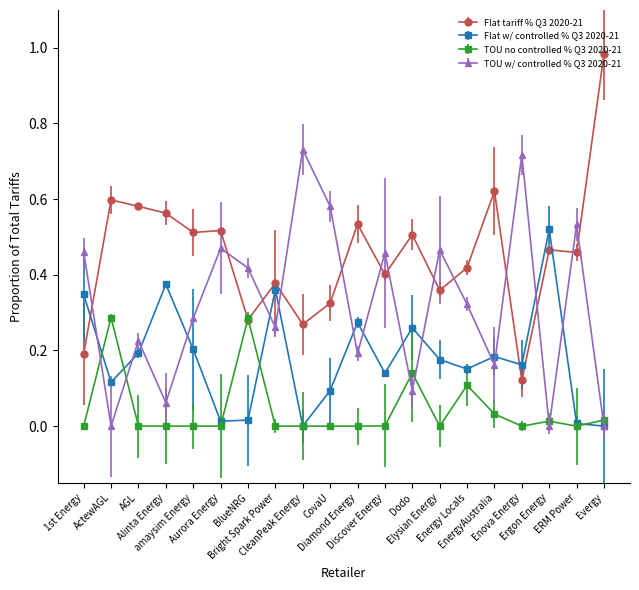

Rank the series by their maximum value, from lowest to highest.

TOU no controlled % Q3 2020-21, Flat w/ controlled % Q3 2020-21, TOU w/ controlled % Q3 2020-21, Flat tariff % Q3 2020-21